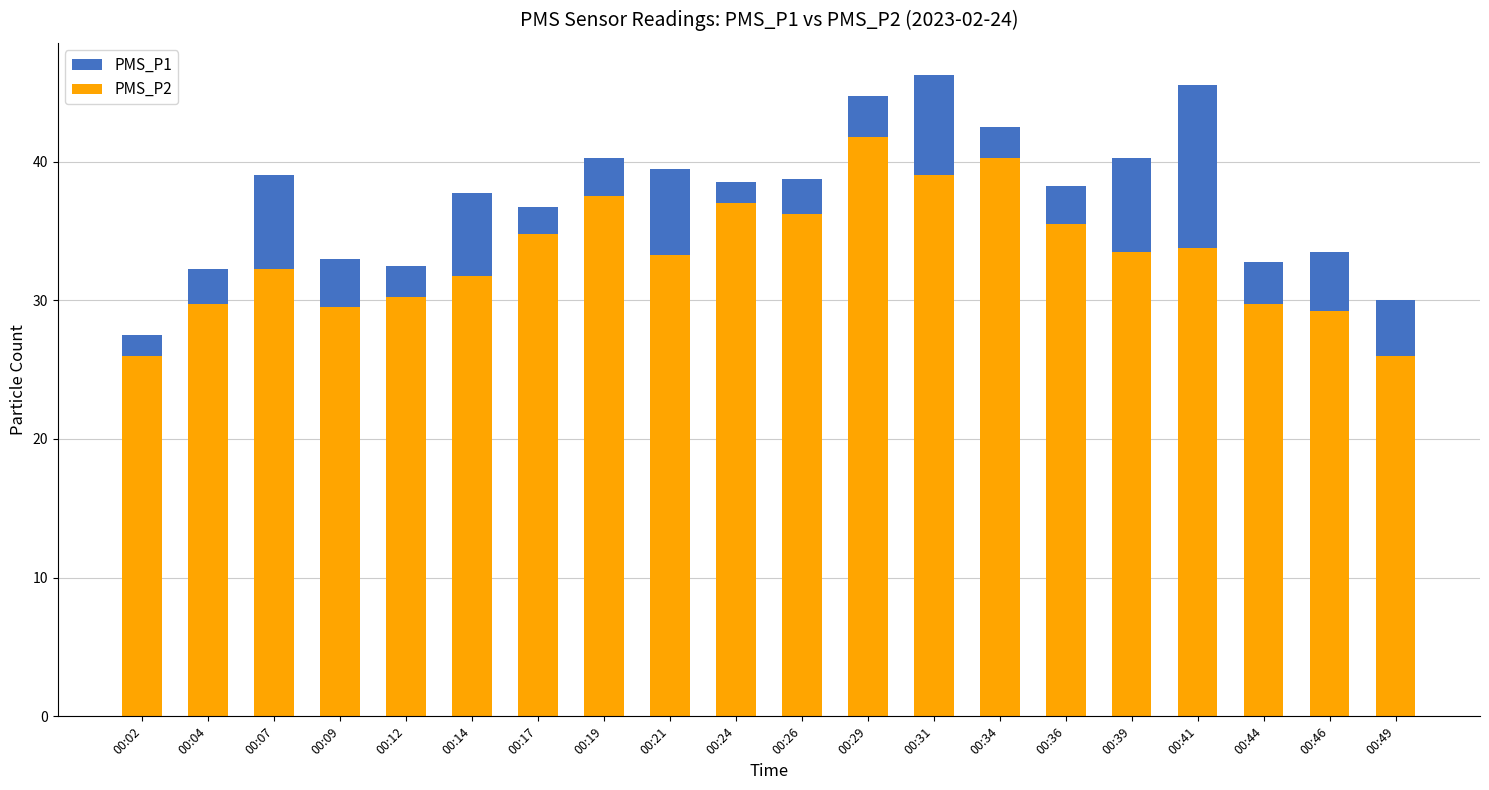

Is it true that PMS_P2 equals 14.8 at 00:44?

False